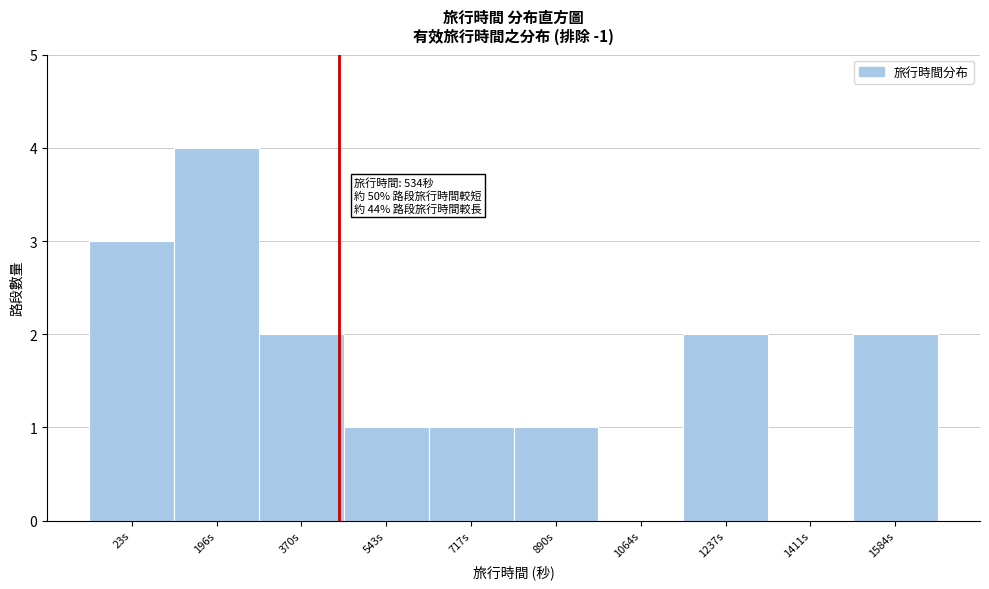

Reading left to right, transcribe all the data shown in this chart.

23s=3	196s=4	370s=2	543s=1	717s=1	890s=1	1064s=0	1237s=2	1411s=0	1584s=2